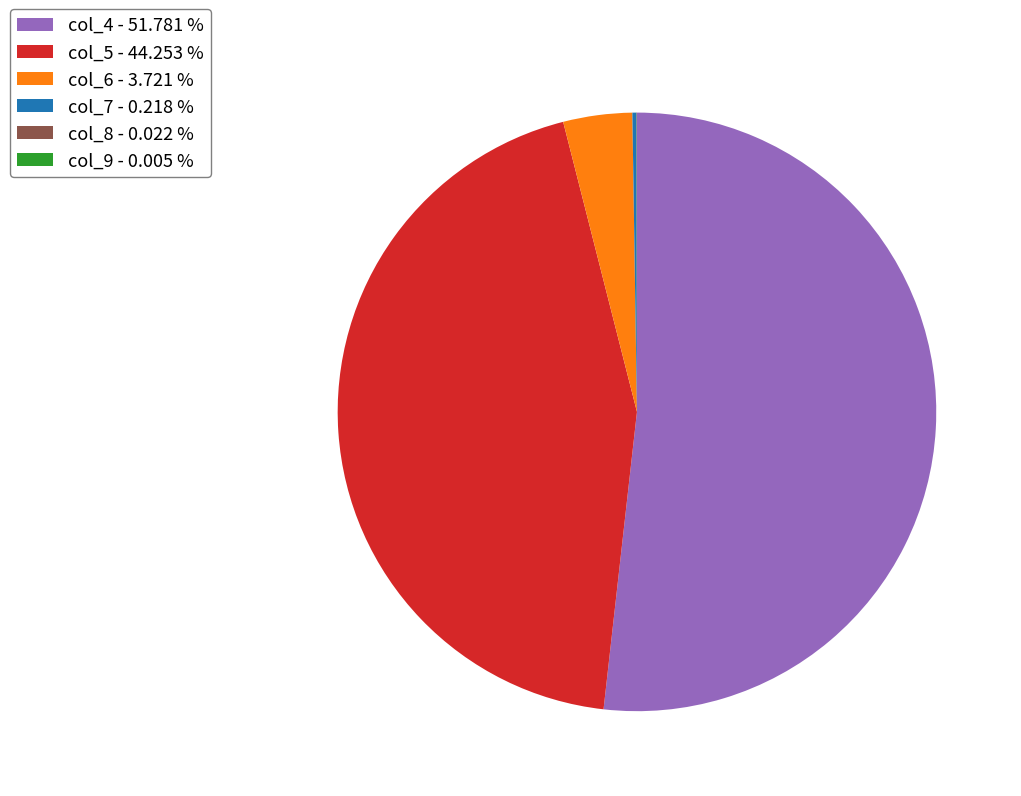

Is there a majority slice in this chart?

Yes